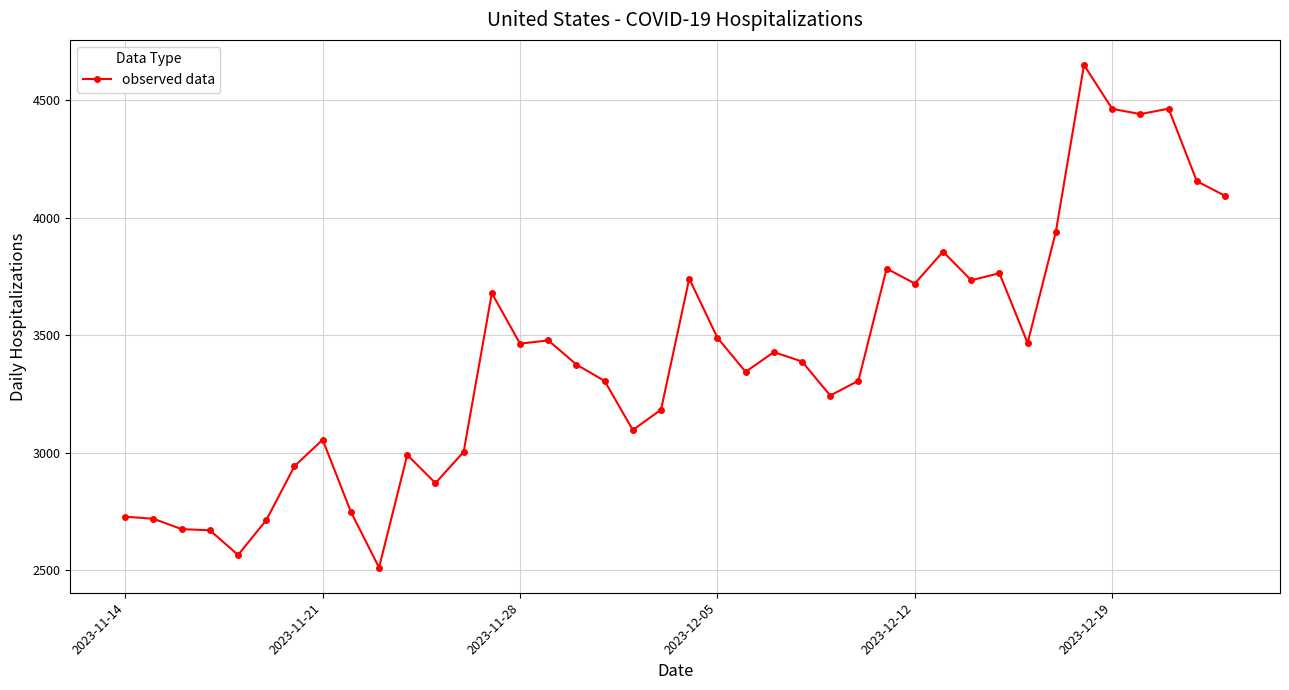

True or false: the data has more than 2 interior local peaks.

True